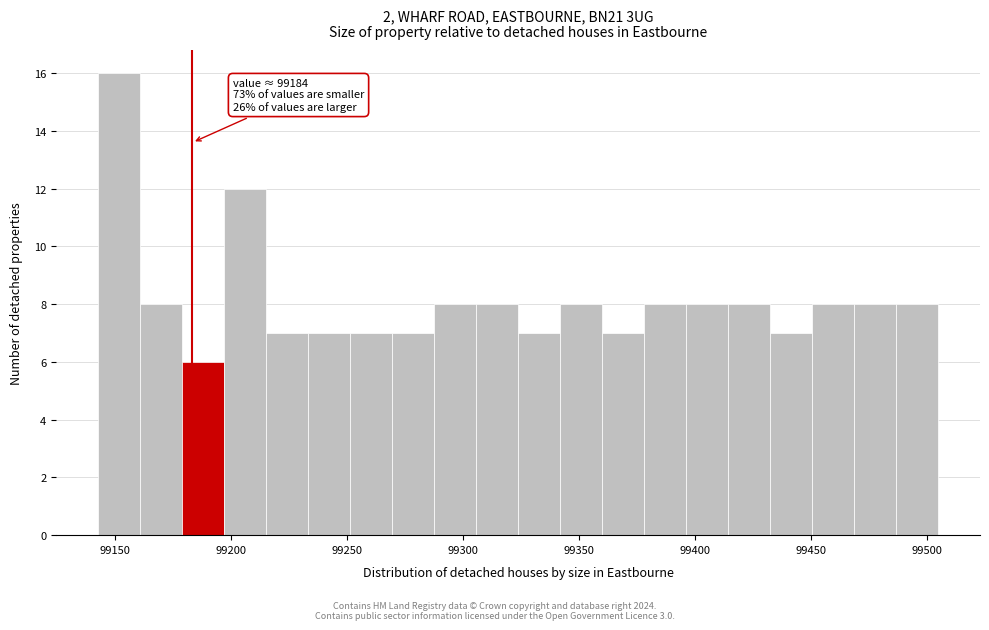

Read against the x-axis, roughly where is the centre of the tallest bar?

99150